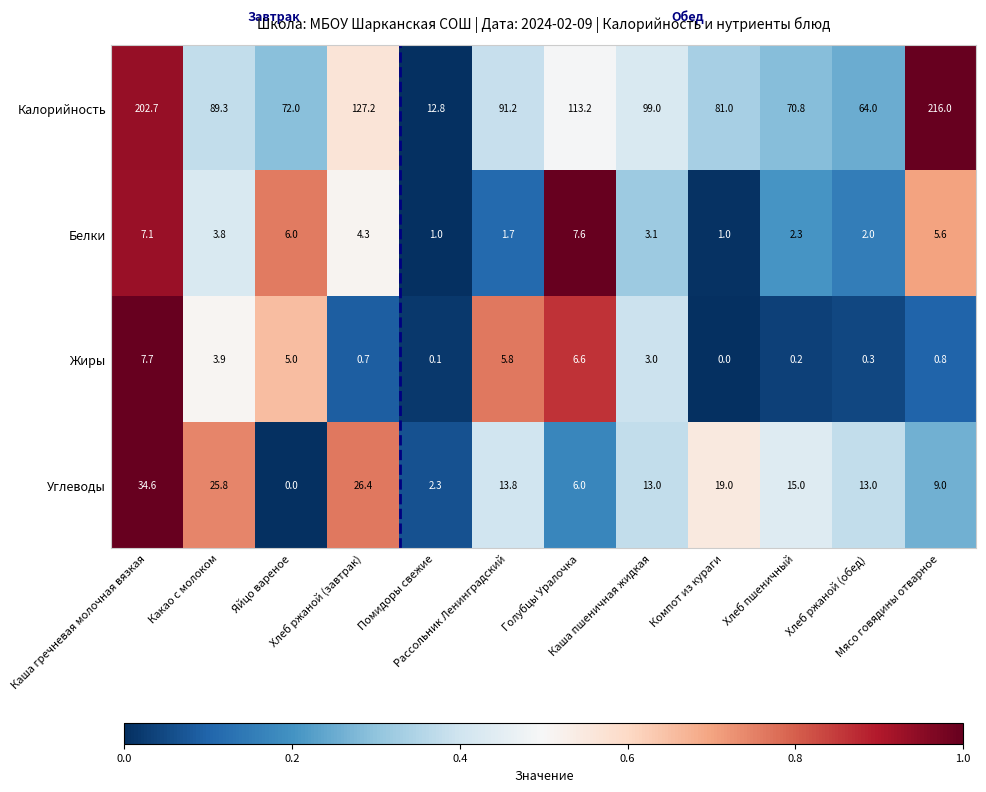

At how many categories does at least one series exceed 41?

11